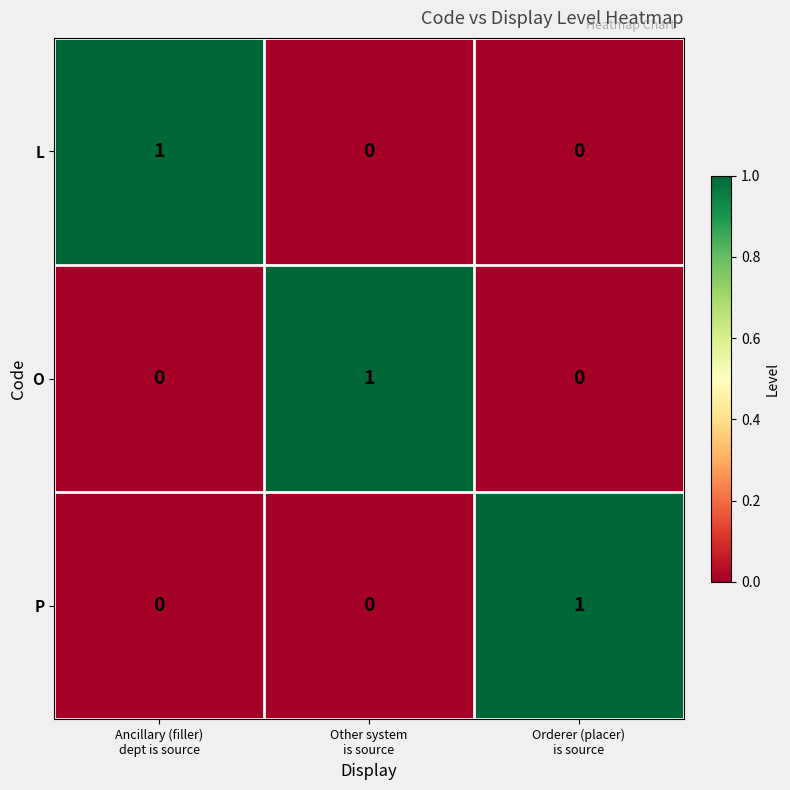

How many positive values does the O series have?

1